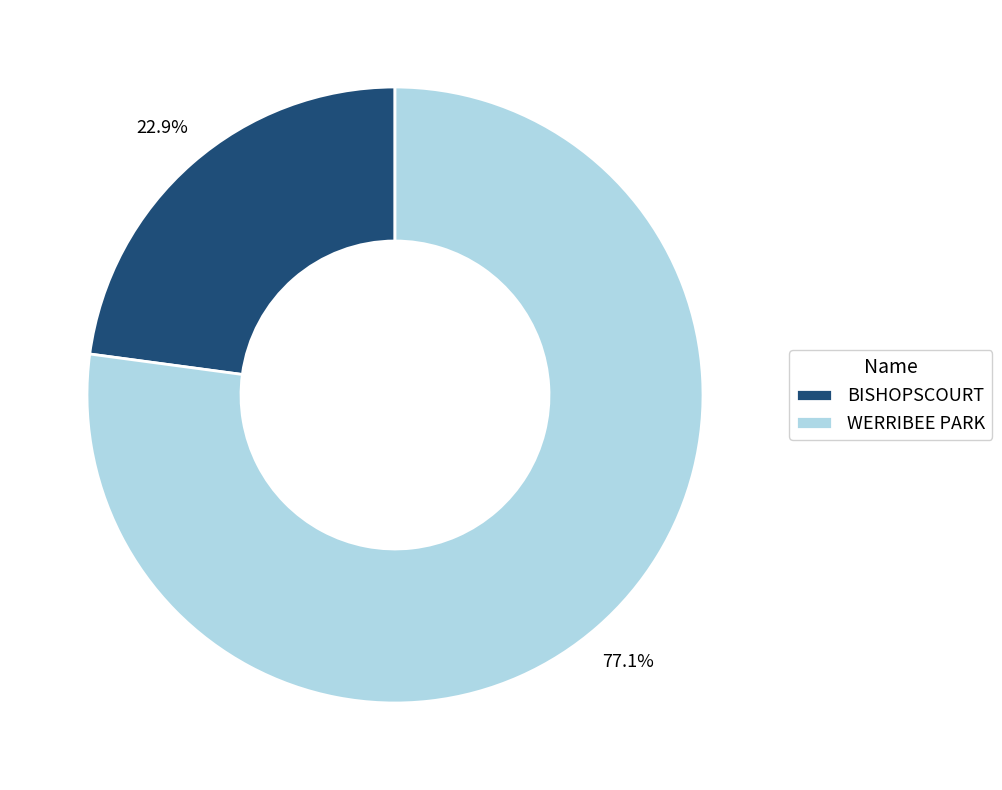

Combined, do WERRIBEE PARK and BISHOPSCOURT account for over 50%?

Yes